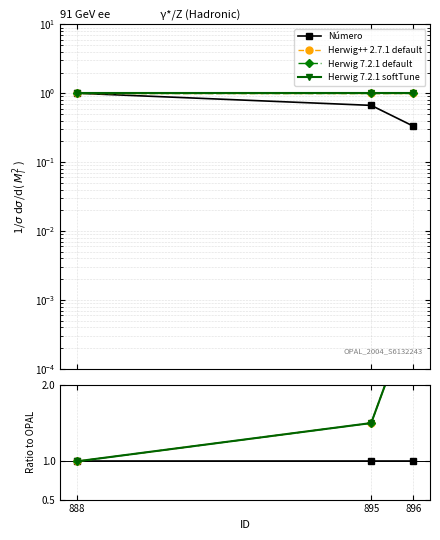

Rank the categories by Herwig 7.2.1 softTune value from highest to lowest.

896, 895, 888